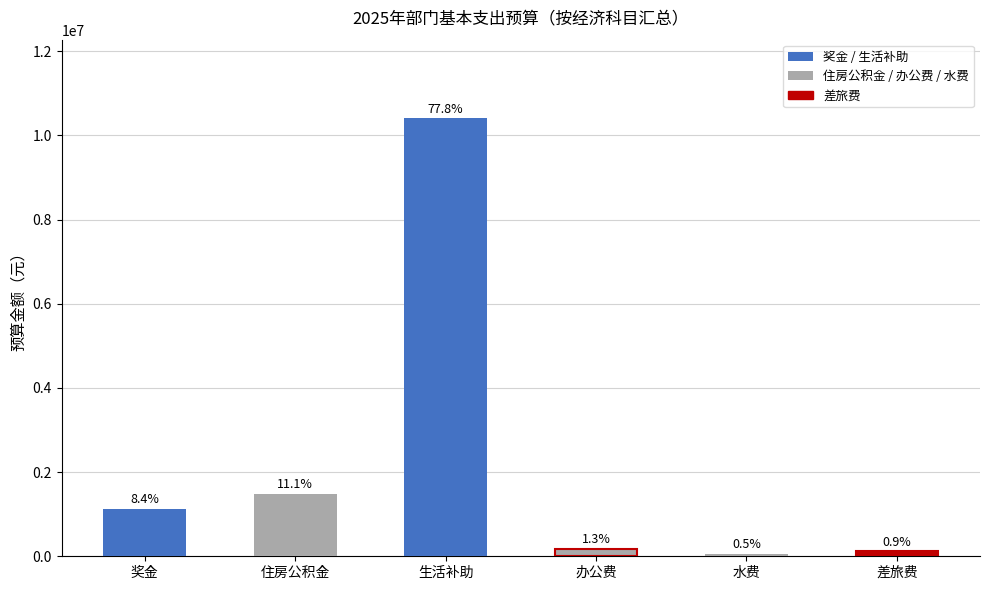

Reading right to left, transcribe all the data shown in this chart.

117450.0	65356.0	176610.0	10402197.4	1477663.3	1123982.0